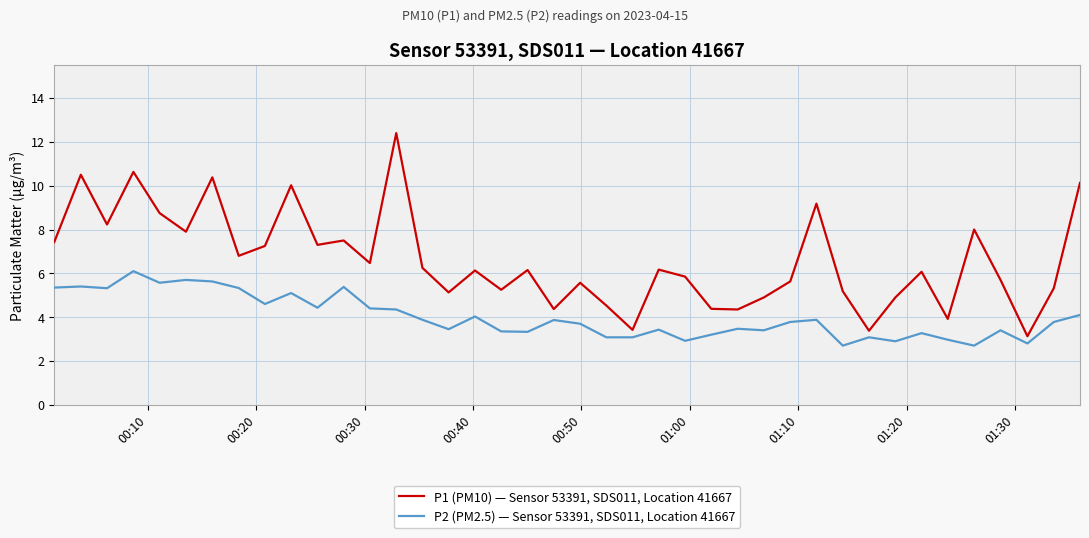

True or false: P1 (PM10) — Sensor 53391, SDS011, Location 41667 and P2 (PM2.5) — Sensor 53391, SDS011, Location 41667 cross at least once.

False